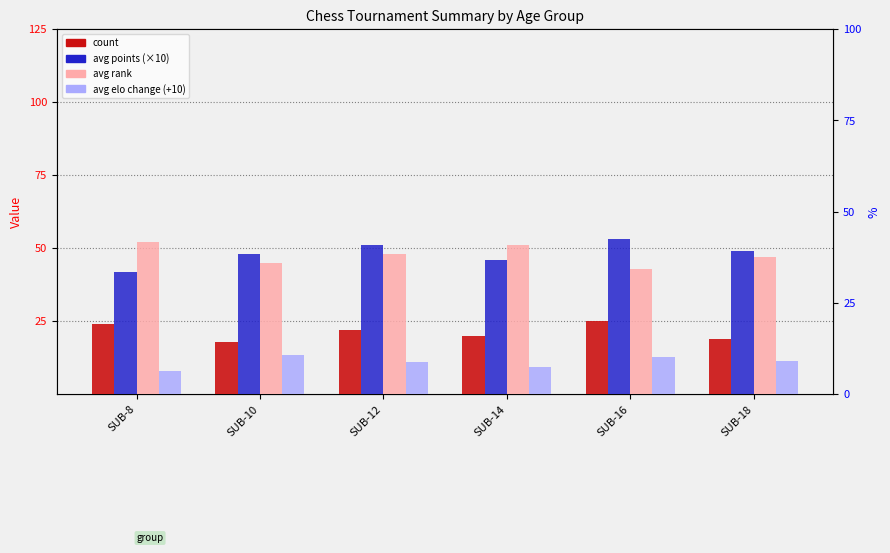

At which label does avg points (×10) first exceed 49?

SUB-12